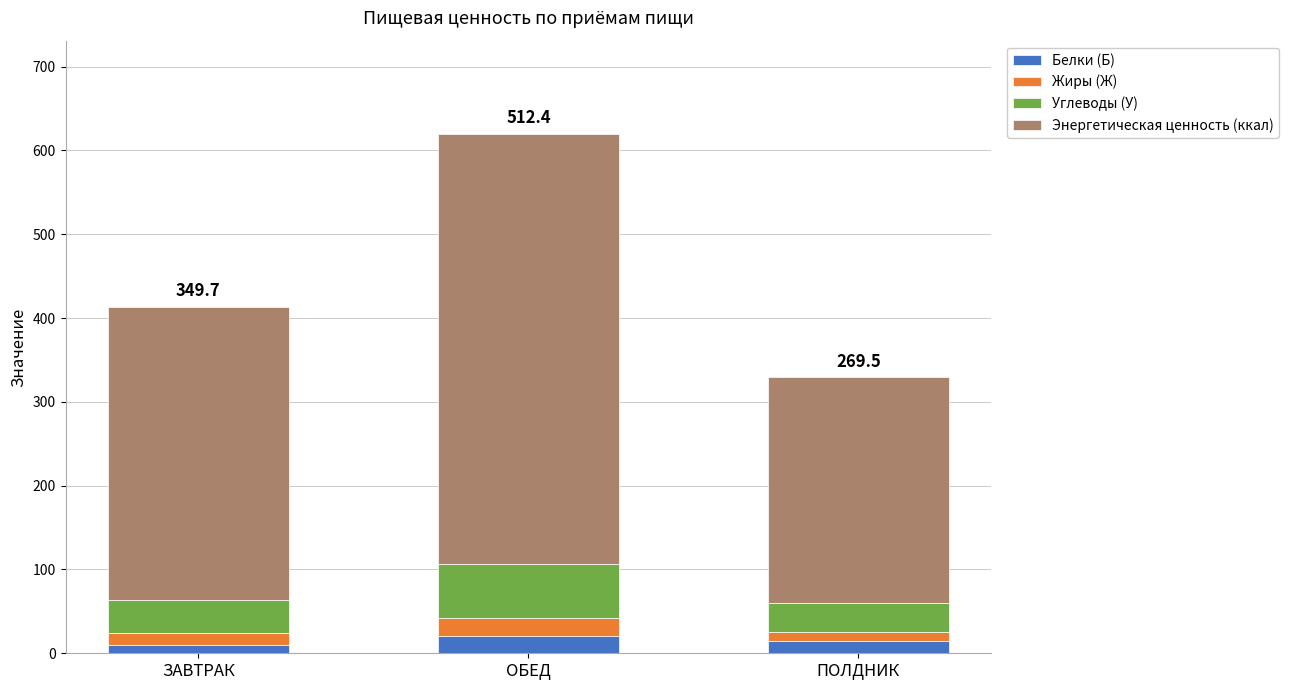

Reading left to right, transcribe the values for Белки (Б).

ЗАВТРАК=9.6	ОБЕД=20.4	ПОЛДНИК=14.9